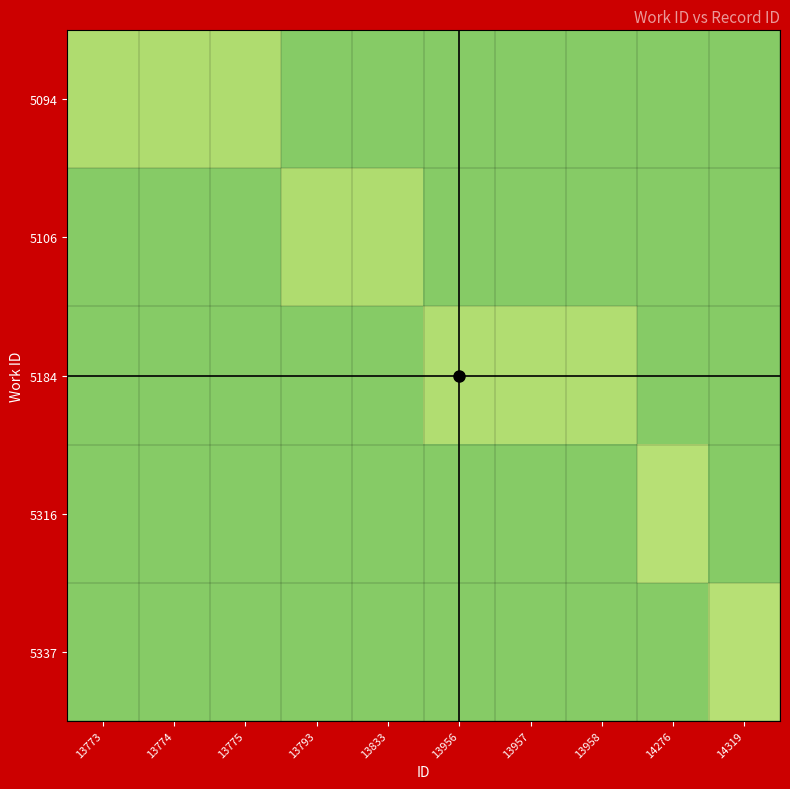

Which label corresponds to the smallest value in the chart?

13793